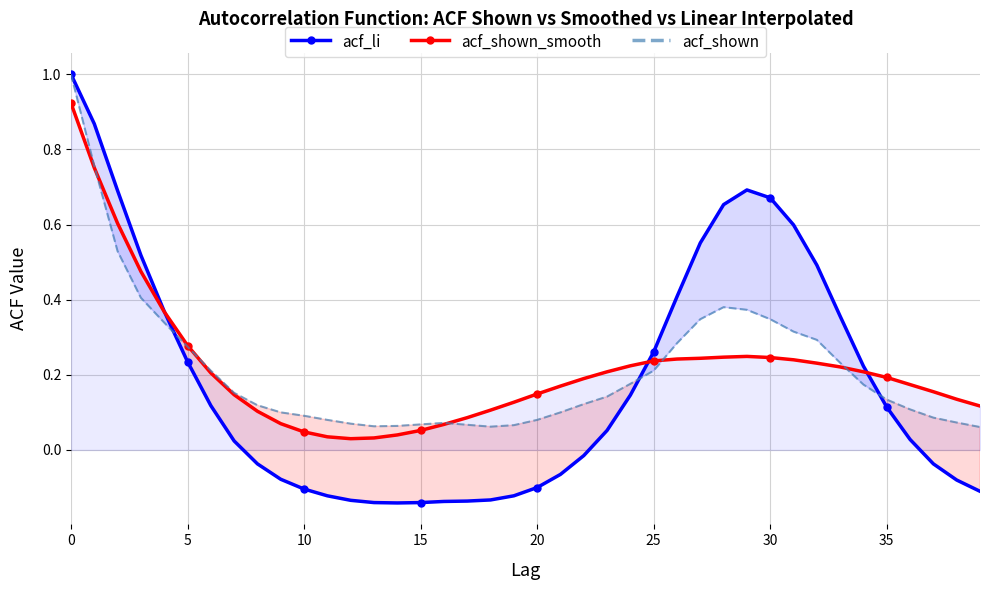

Reading left to right, what are all the values shown in this chart?

acf_li: 1.0	0.9	0.7	0.5	0.4	0.2	0.1	0.0	-0.0	-0.1	-0.1	-0.1	-0.1	-0.1	-0.1	-0.1	-0.1	-0.1	-0.1	-0.1	-0.1	-0.1	-0.0	0.1	0.1	0.3	0.4	0.6	0.7	0.7	0.7	0.6	0.5	0.4	0.2	0.1	0.0	-0.0	-0.1	-0.1
acf_shown_smooth: 0.9	0.8	0.6	0.5	0.4	0.3	0.2	0.1	0.1	0.1	0.0	0.0	0.0	0.0	0.0	0.1	0.1	0.1	0.1	0.1	0.1	0.2	0.2	0.2	0.2	0.2	0.2	0.2	0.2	0.2	0.2	0.2	0.2	0.2	0.2	0.2	0.2	0.2	0.1	0.1
acf_shown: 1.0	0.8	0.5	0.4	0.3	0.3	0.2	0.2	0.1	0.1	0.1	0.1	0.1	0.1	0.1	0.1	0.1	0.1	0.1	0.1	0.1	0.1	0.1	0.1	0.2	0.2	0.3	0.3	0.4	0.4	0.3	0.3	0.3	0.2	0.2	0.1	0.1	0.1	0.1	0.1